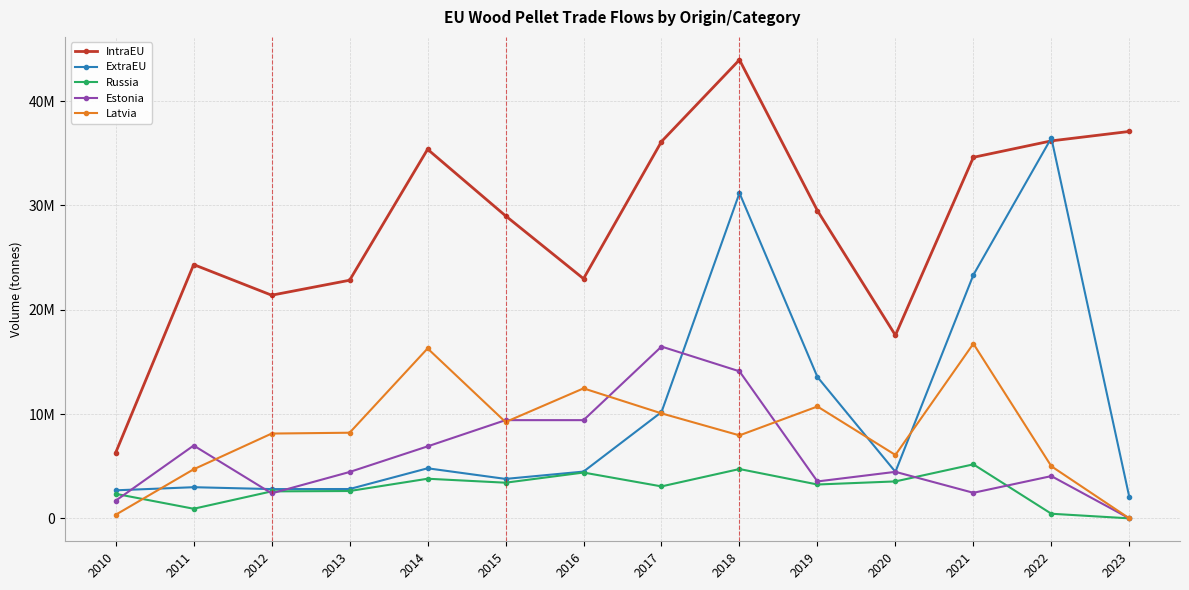

The value of Latvia at 2022 is 1752410. True or false?

False